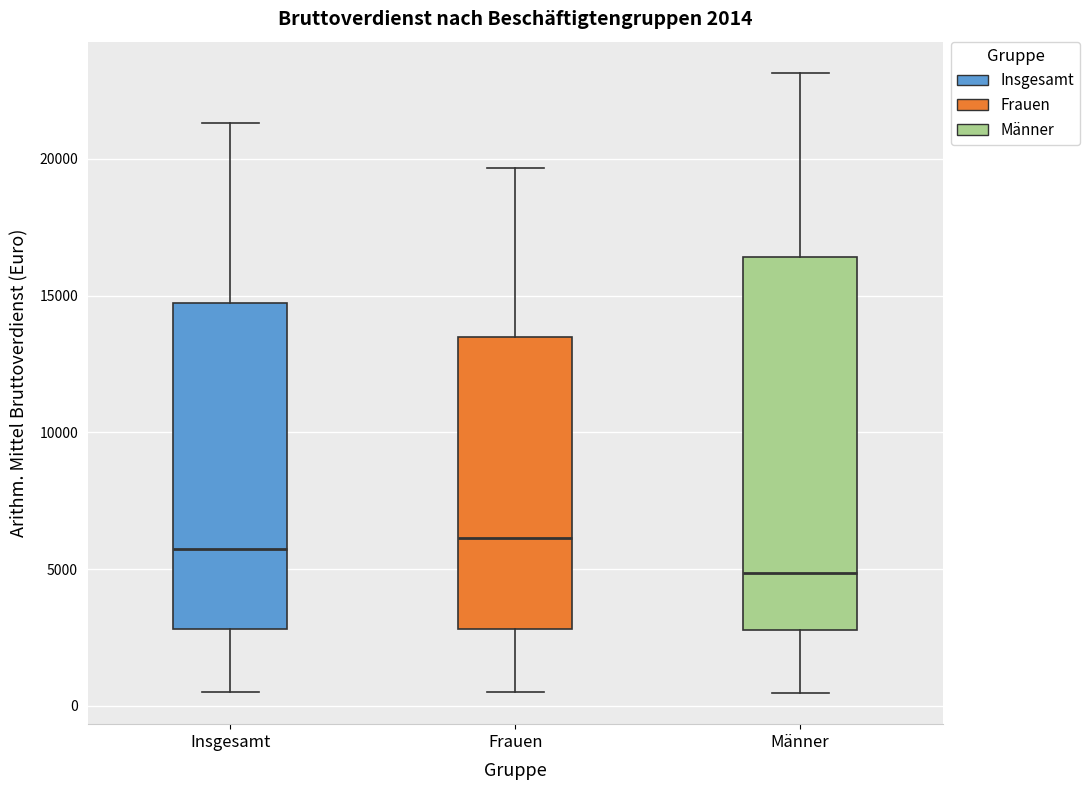

Which box's median line is the lowest?

Männer